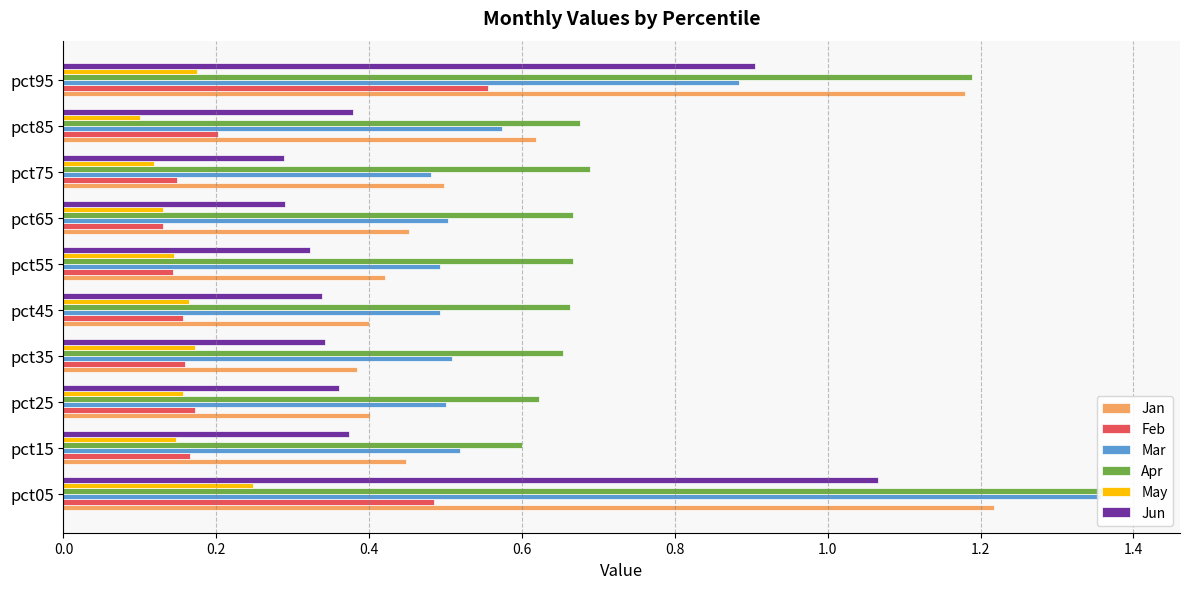

What is the minimum value shown in the chart?

0.1